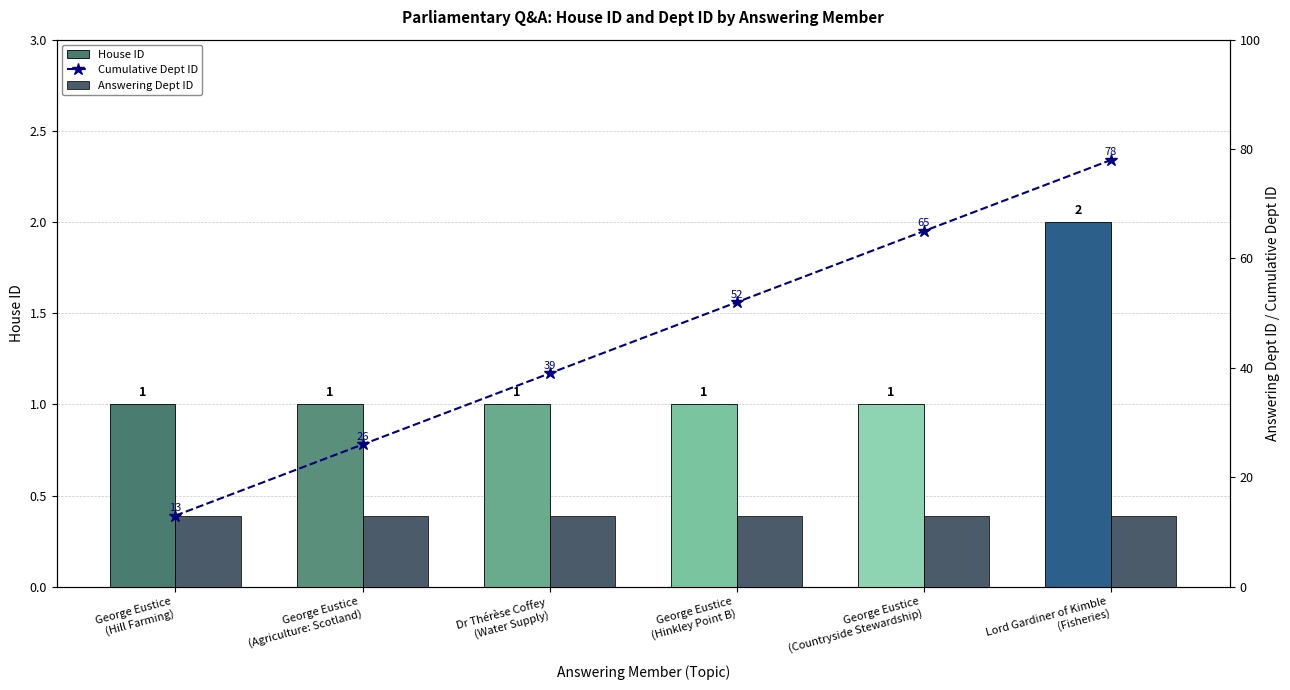

True or false: House ID has a value of 3 at Lord Gardiner of Kimble
(Fisheries).

False